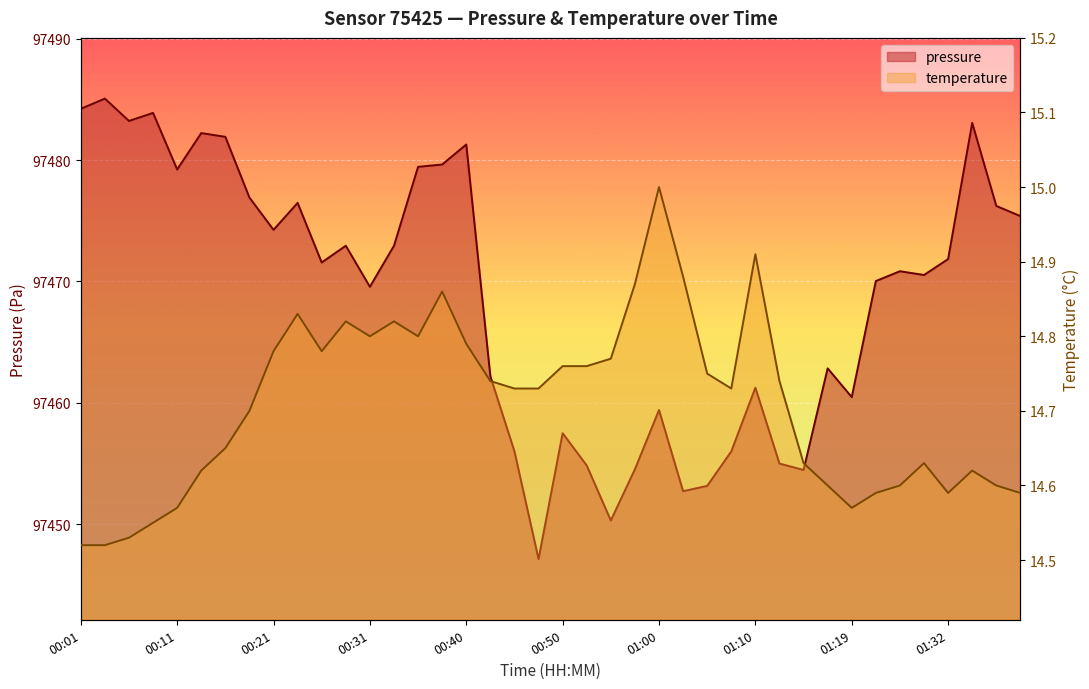

True or false: pressure has a value of 97470.8 at 01:24.

True